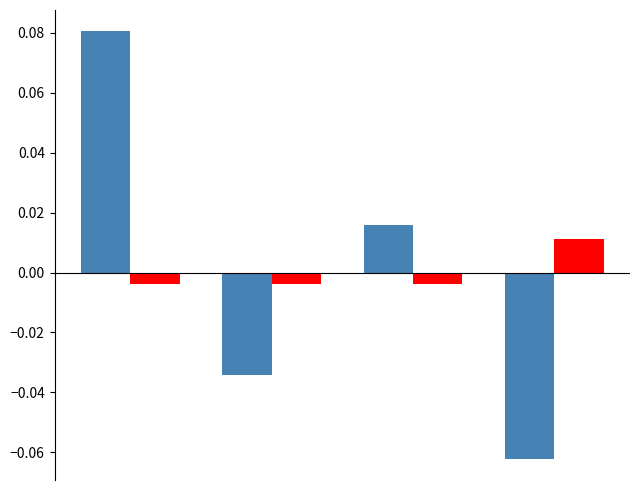

Is it true that Amount equals -0.0 at 1?

False